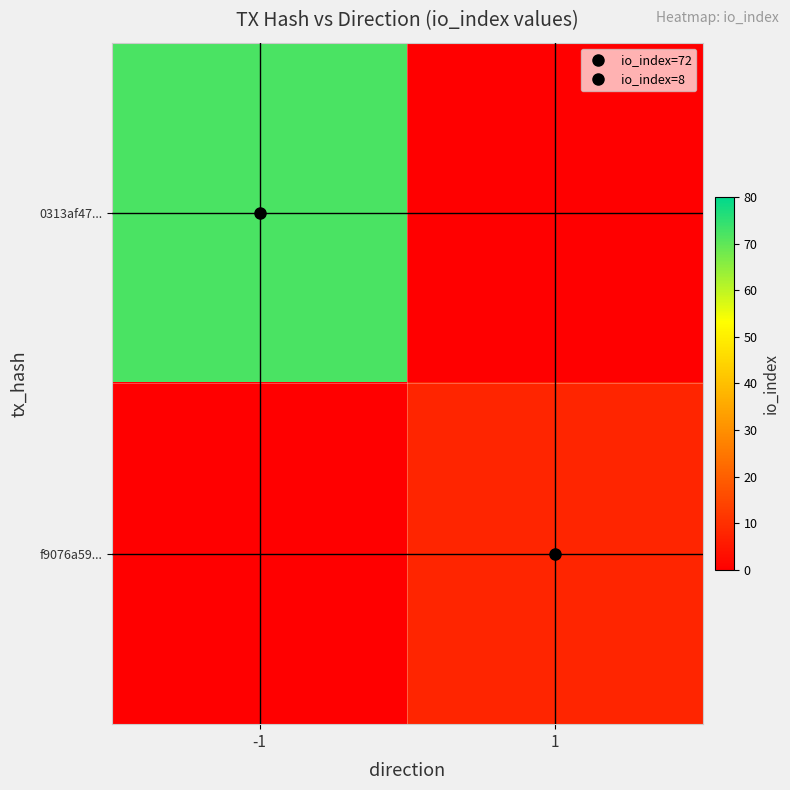

What is the average value of the f9076a59... series?

4